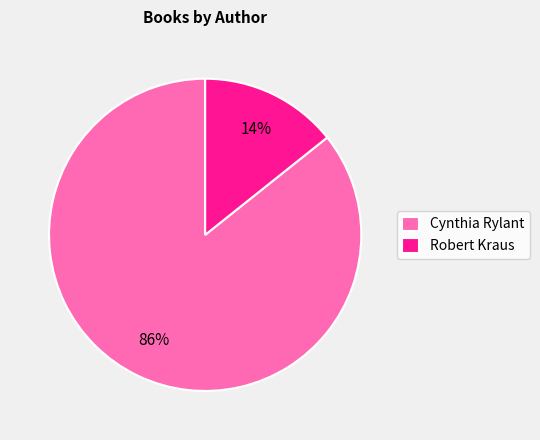

To the nearest percent, what portion does Cynthia Rylant represent?

86%